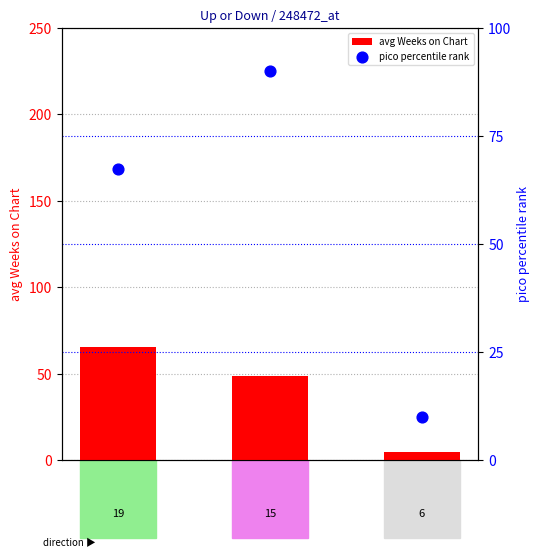

Is the value of avg Weeks on Chart at down greater than the value of pico percentile rank at down?

No